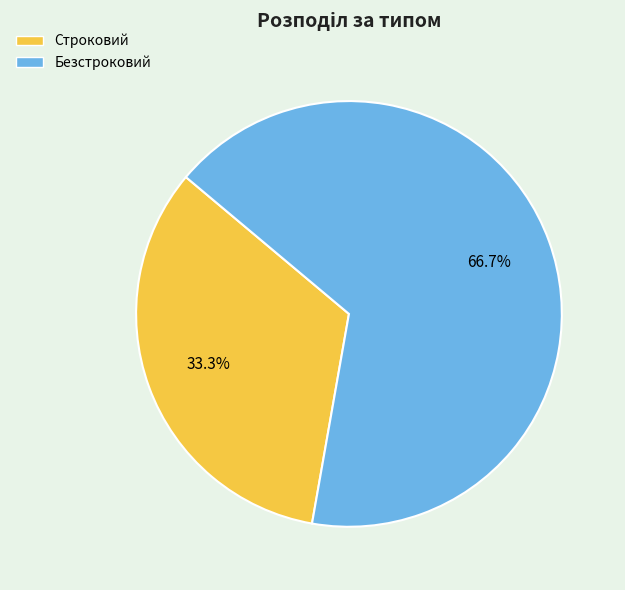

What is the majority slice?

Безстроковий